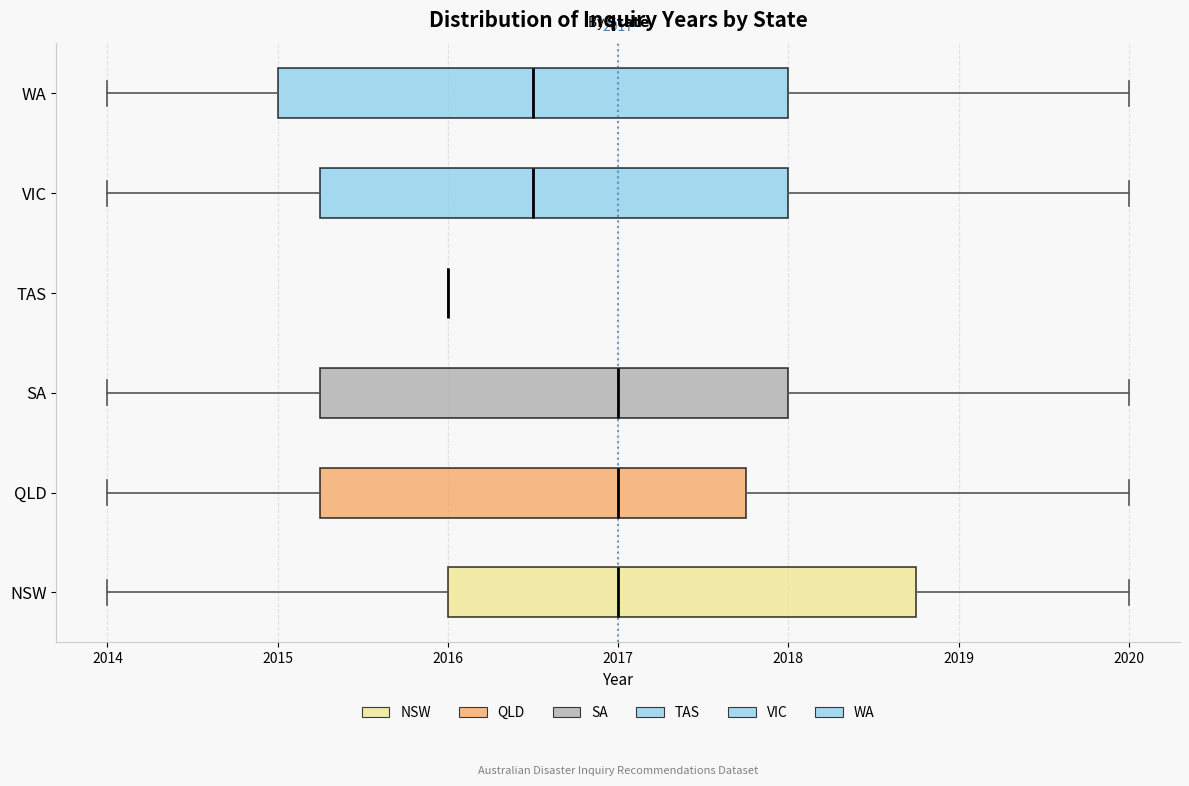

Which box is the widest, from its left edge to its right edge?

WA